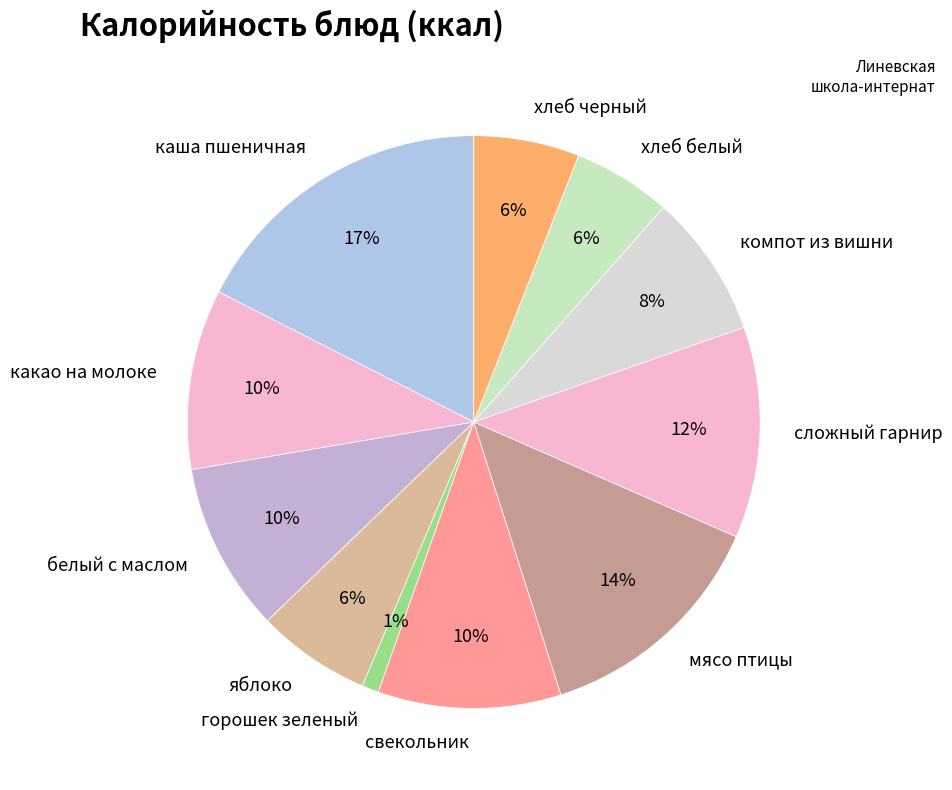

Which slice is the largest?

каша пшеничная